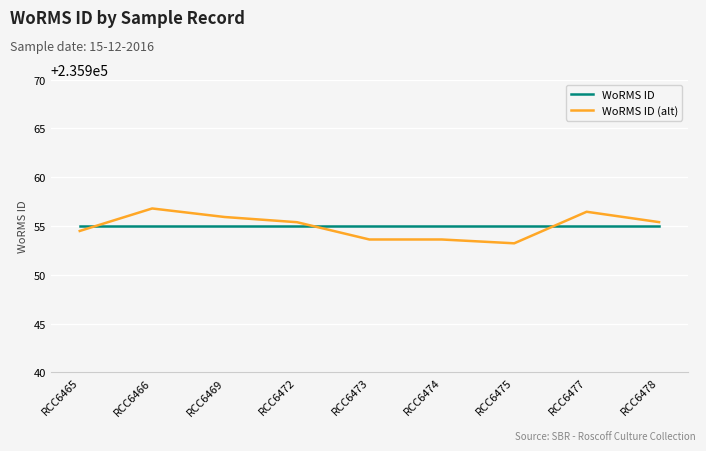

The value of WoRMS ID at RCC6477 is 235955.0. True or false?

True